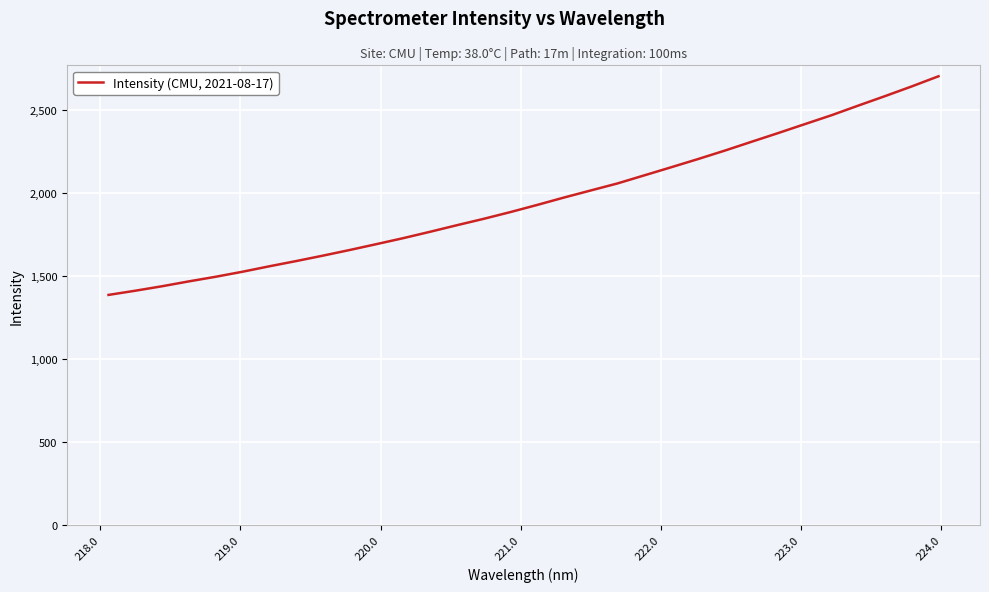

Does the chart display data point markers on the line(s)?

No